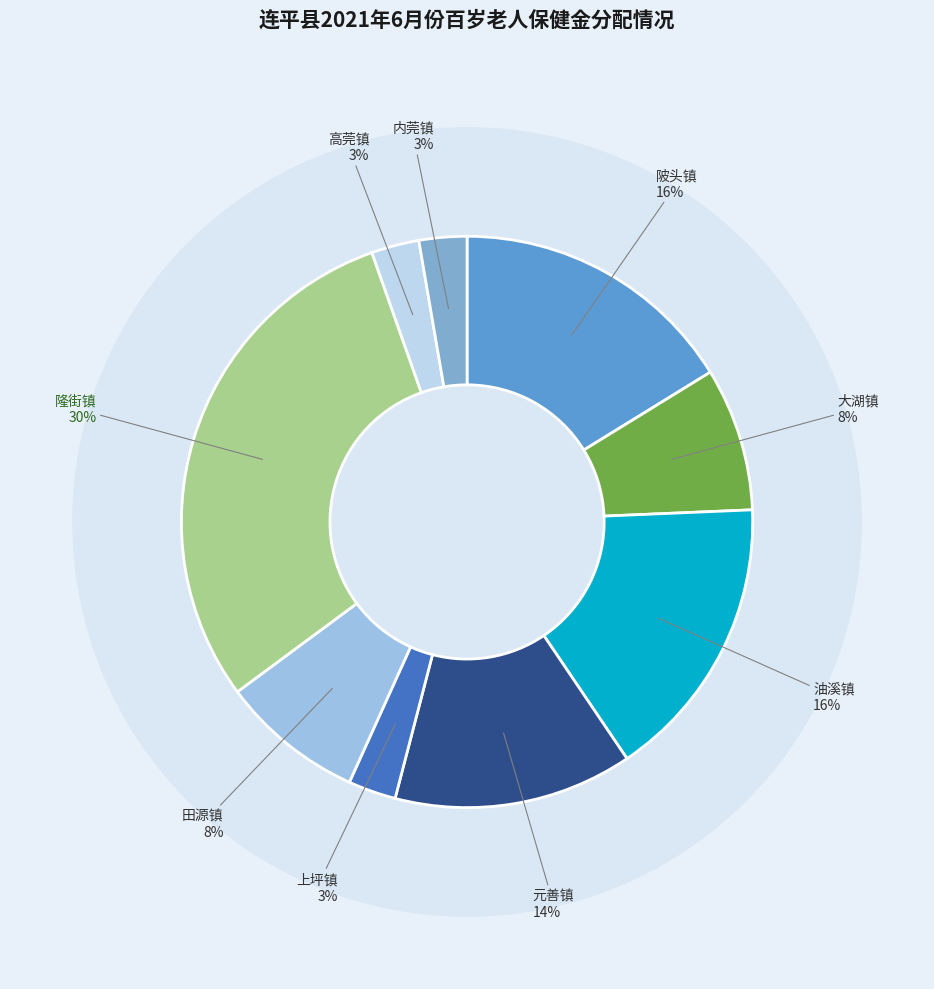

True or false: 元善镇 accounts for 22% of the total.

False